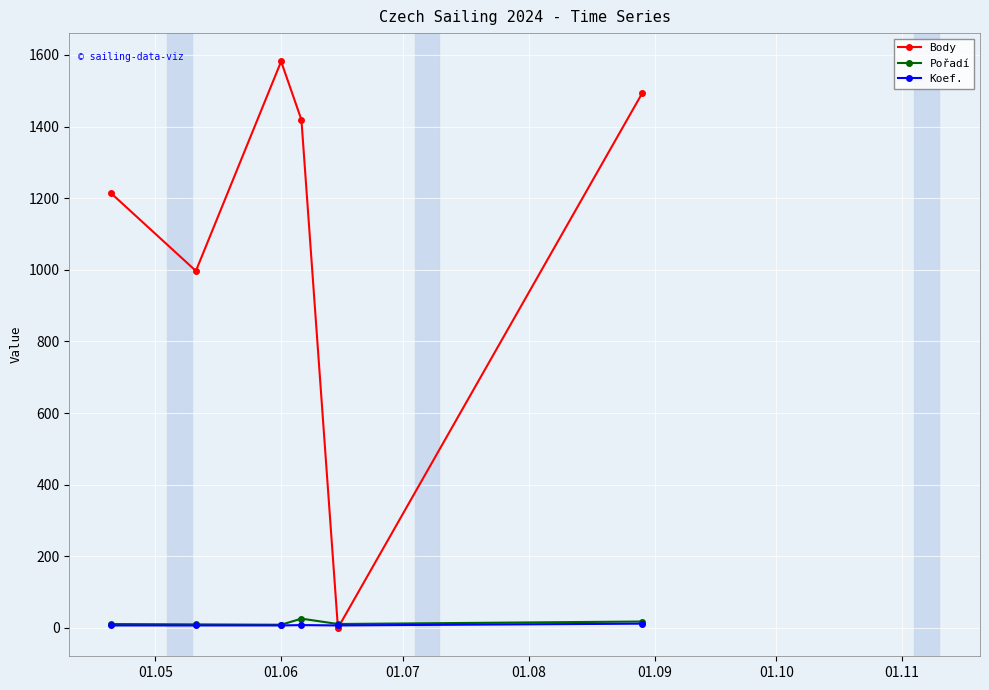

True or false: Koef. has more than 2 interior local peaks.

False